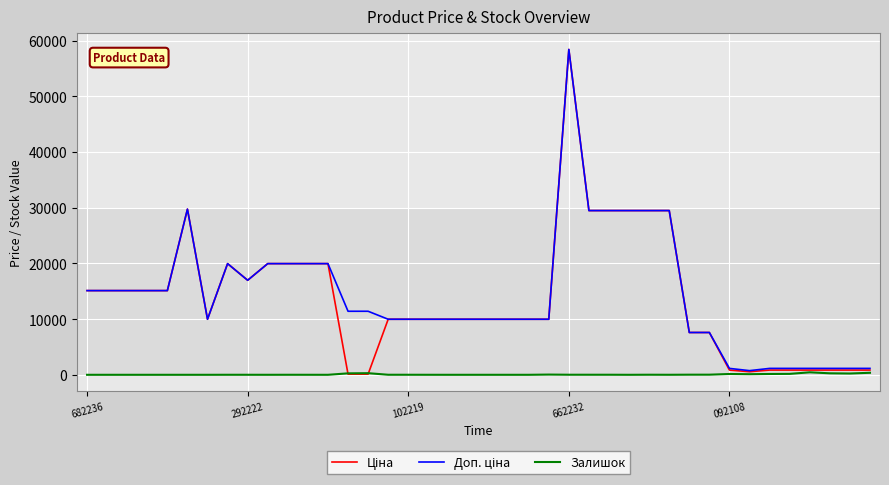

Does the chart display data point markers on the line(s)?

No